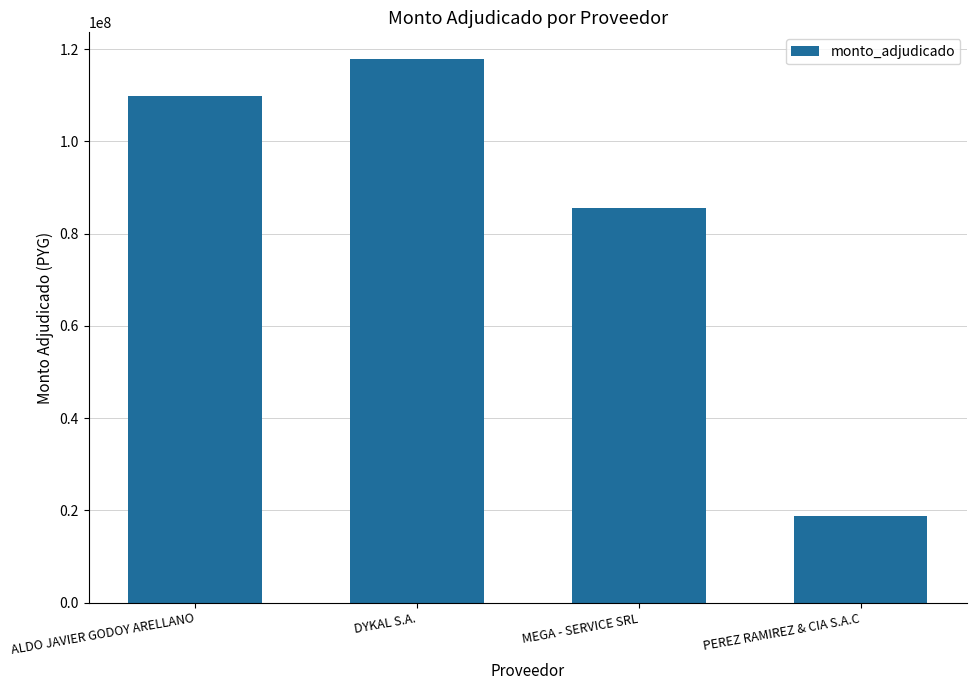

Reading left to right, list all the values displayed in this chart.

ALDO JAVIER GODOY ARELLANO=109774100	DYKAL S.A.=117767992	MEGA - SERVICE SRL=85637312	PEREZ RAMIREZ & CIA S.A.C=18778000